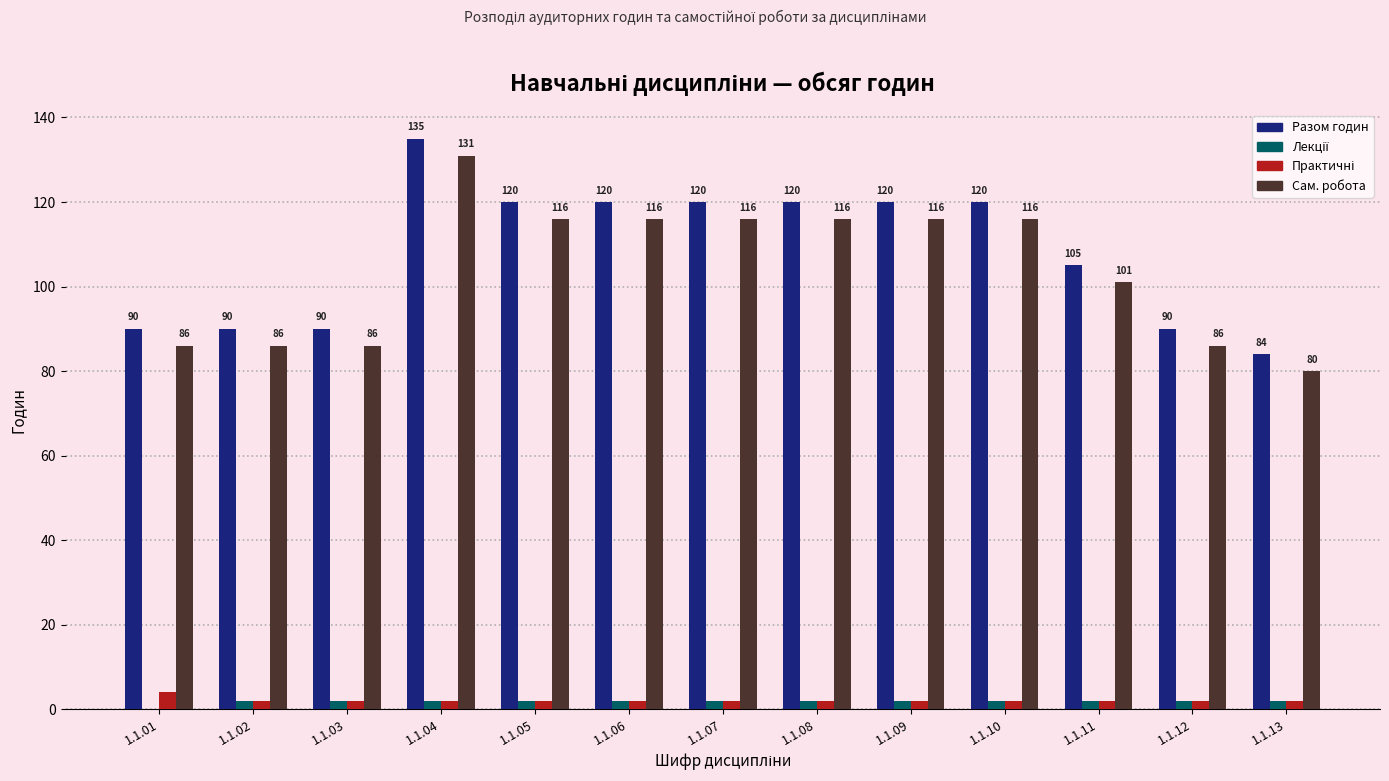

What is the maximum value shown in the chart?

135